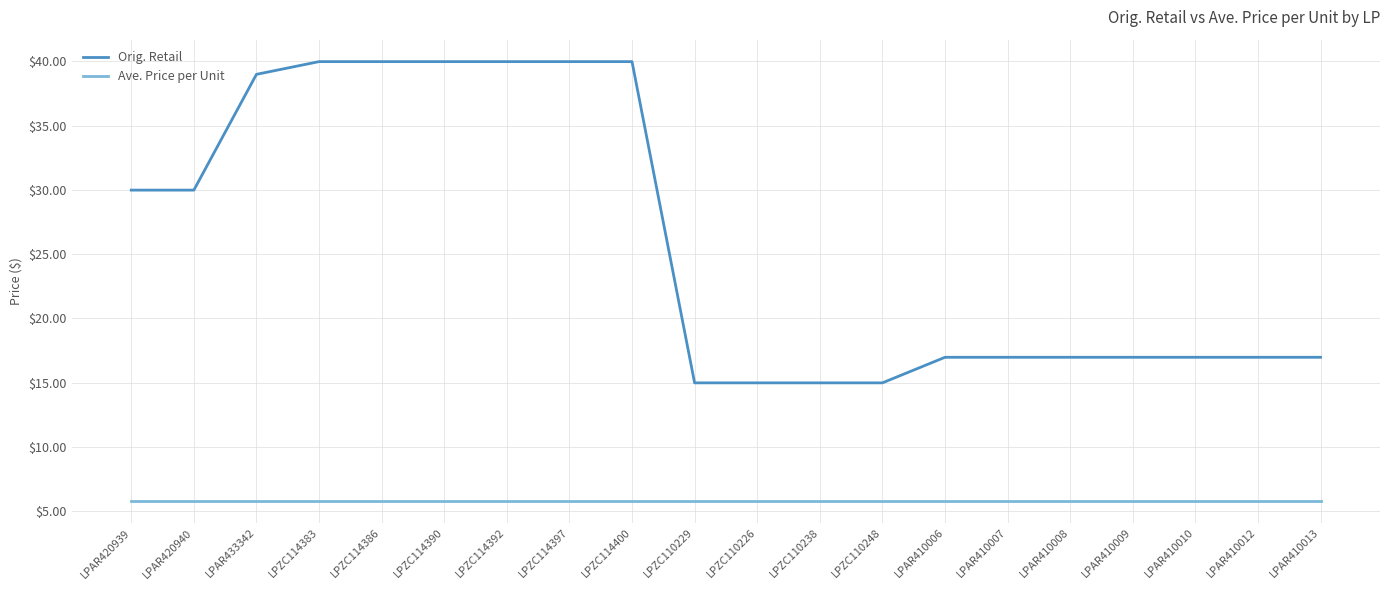

What is the lowest value of the Orig. Retail series?

15.0